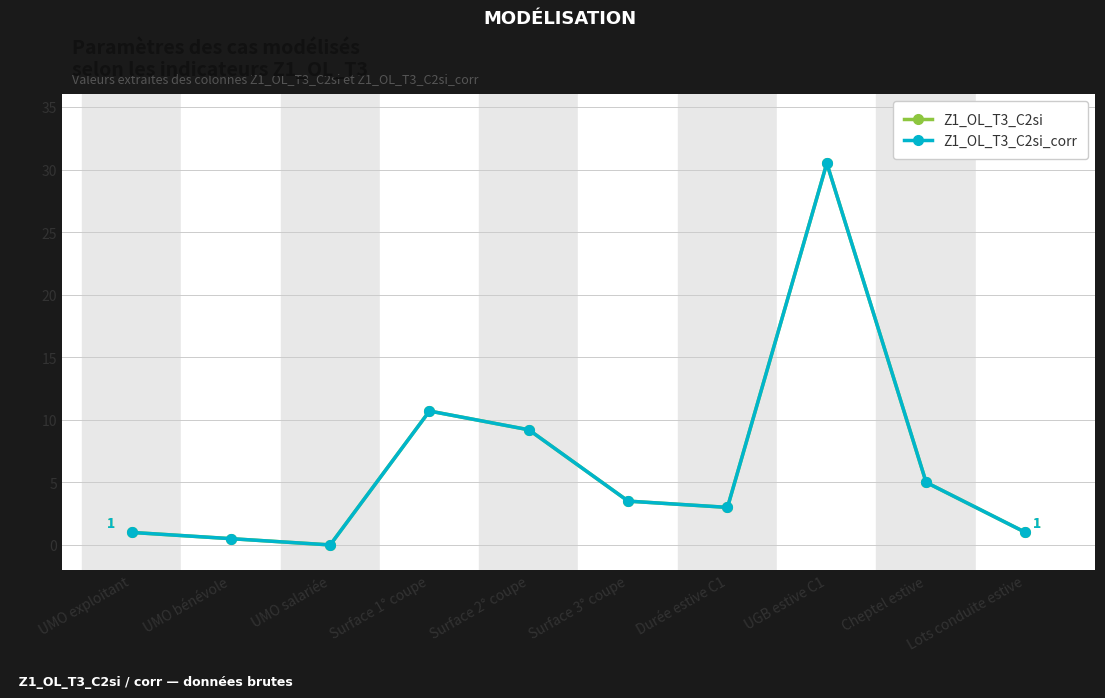

Is this an area chart (filled region under the line)?

No